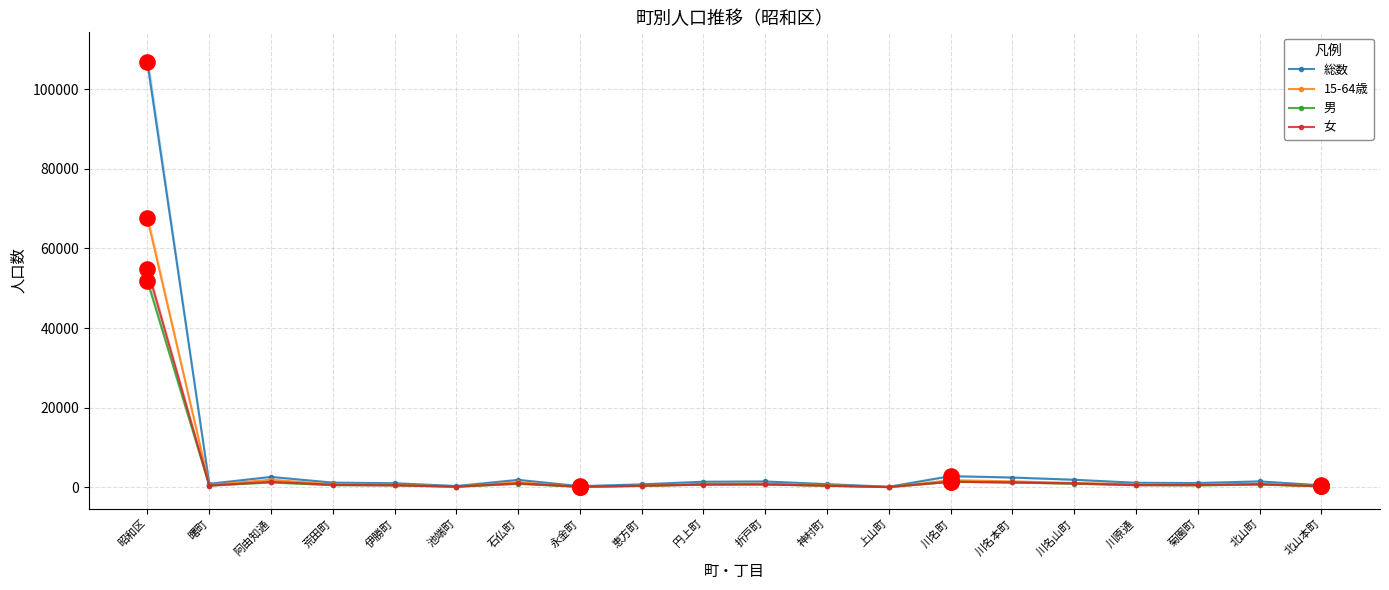

Which series contains the highest Y value?

総数